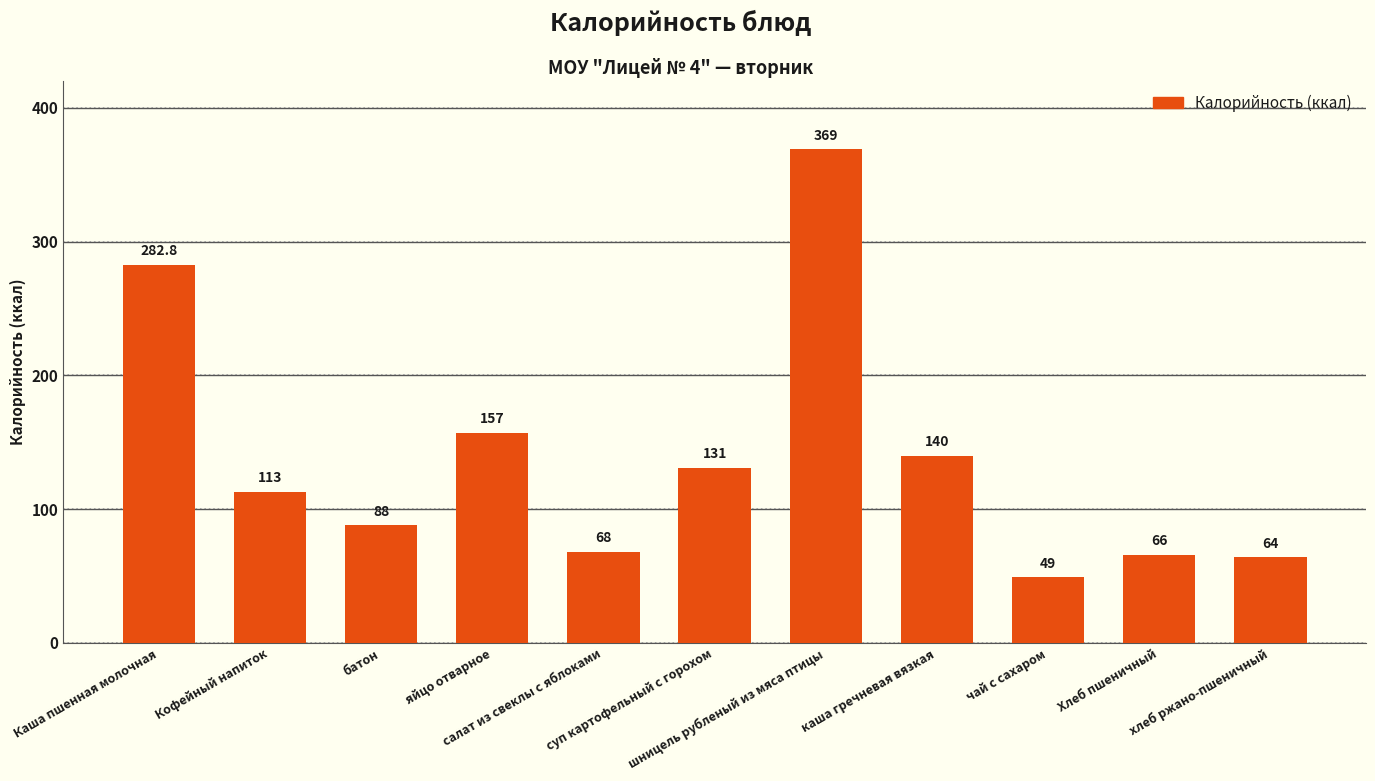

What is the sum of the values at Хлеб пшеничный and яйцо отварное?

223.0